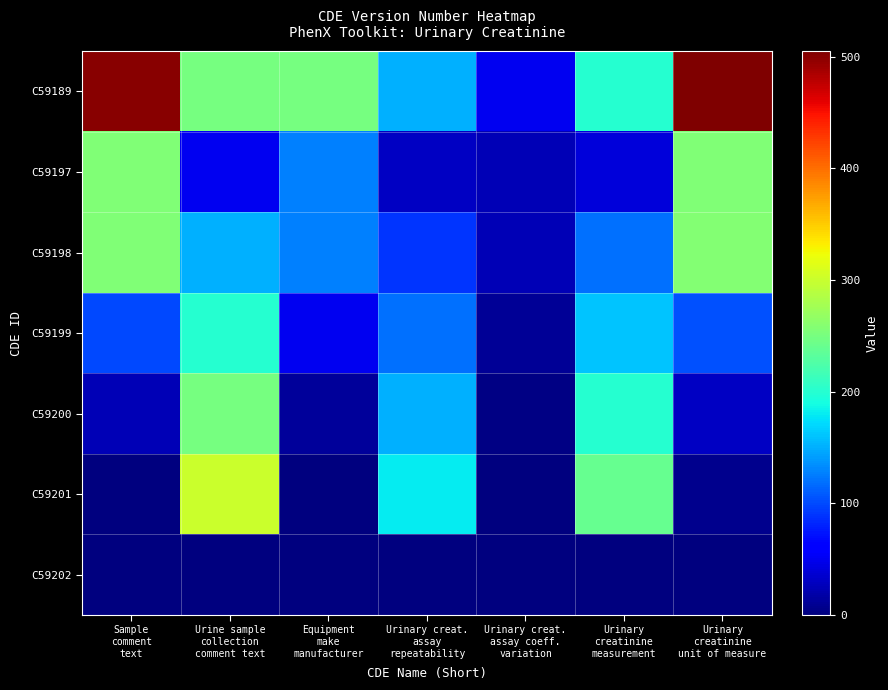

What is the total value across all series at Urine sample
collection
comment text?

1200.0